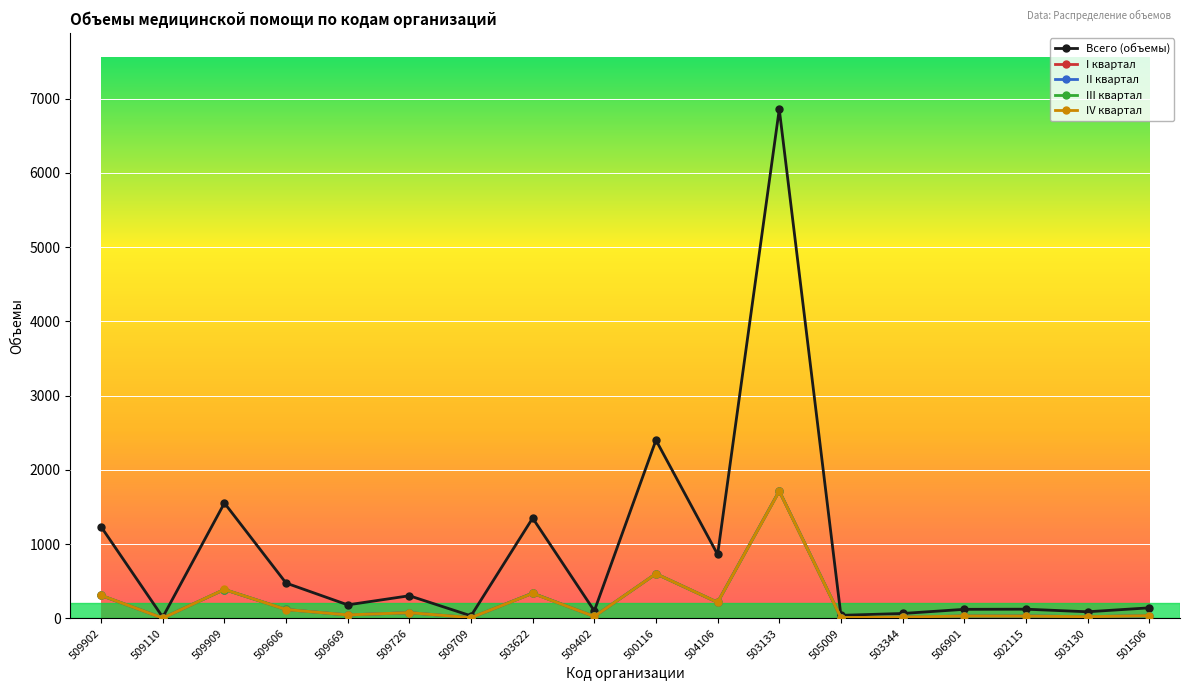

Which has a higher value, 509402 or 509726?

509726